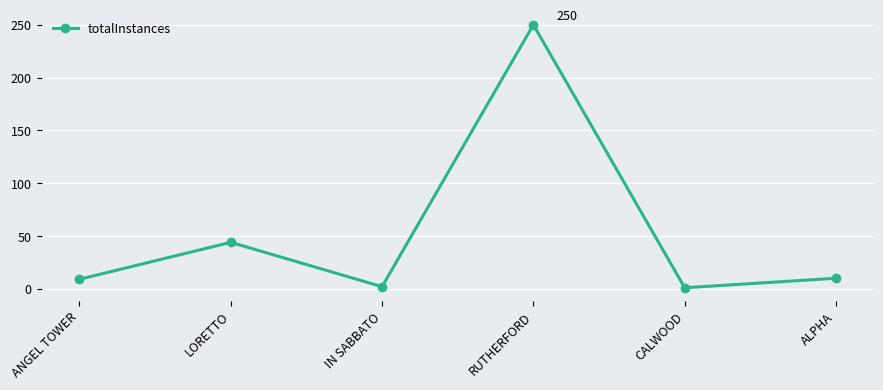

What value does the data have at LORETTO, to the nearest 10?

40